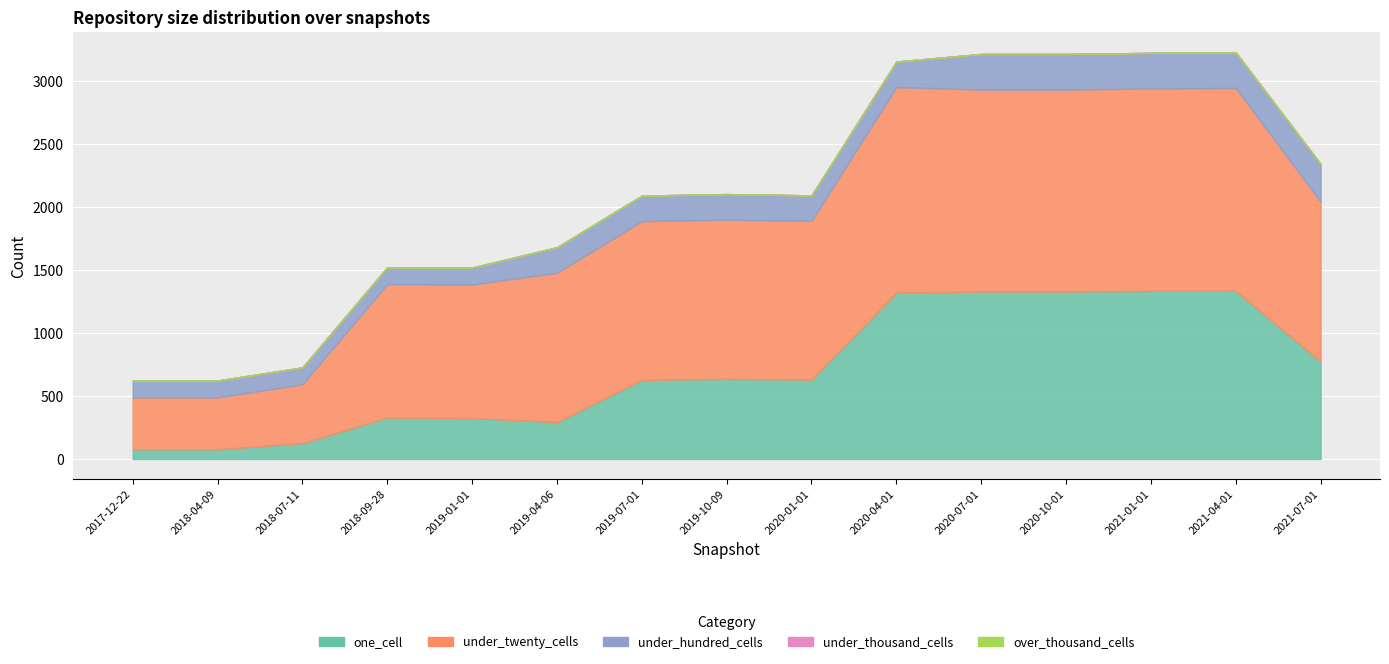

What value does the under_hundred_cells series have at 2019-10-09, to the nearest 50?

200